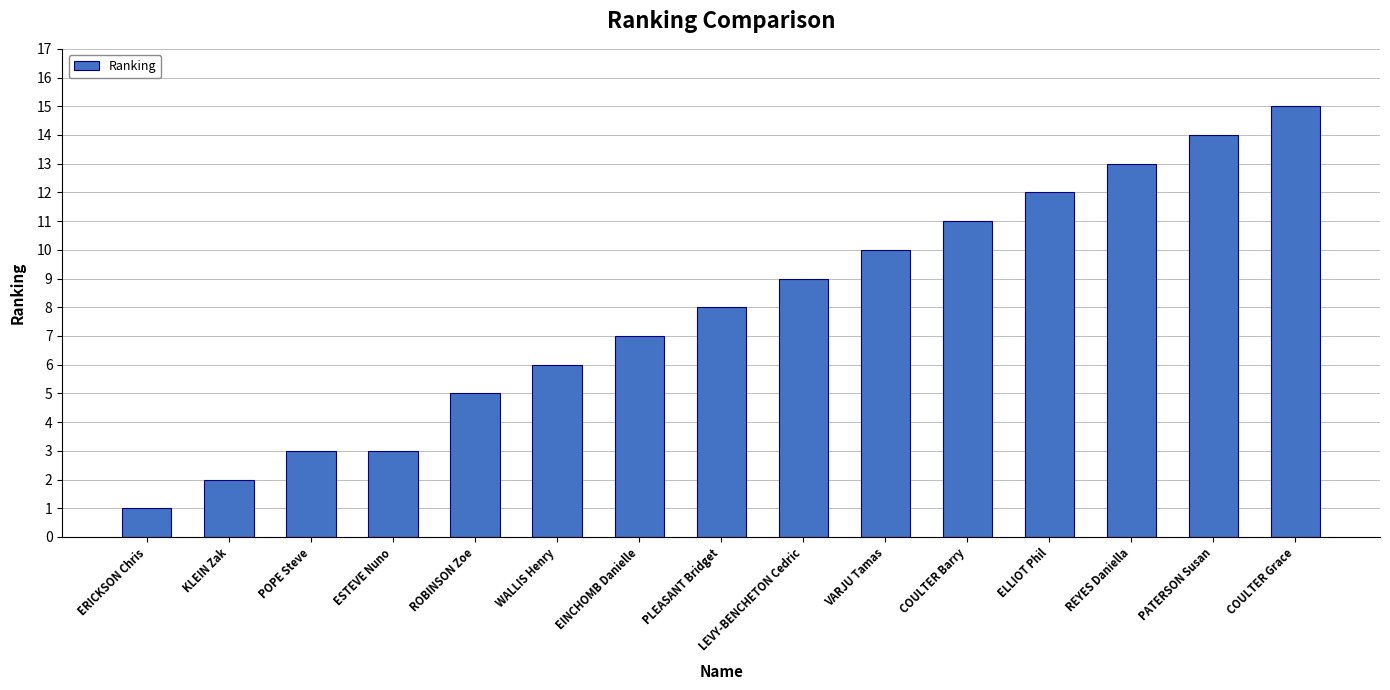

What position from the left is ESTEVE Nuno?

4